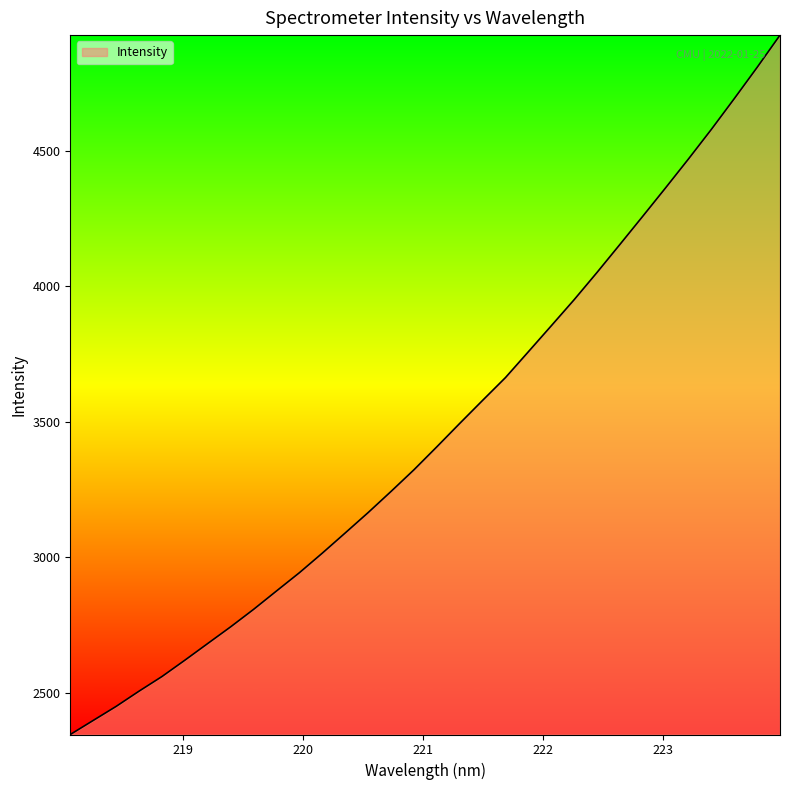

What is the maximum value shown in the chart?

4926.5